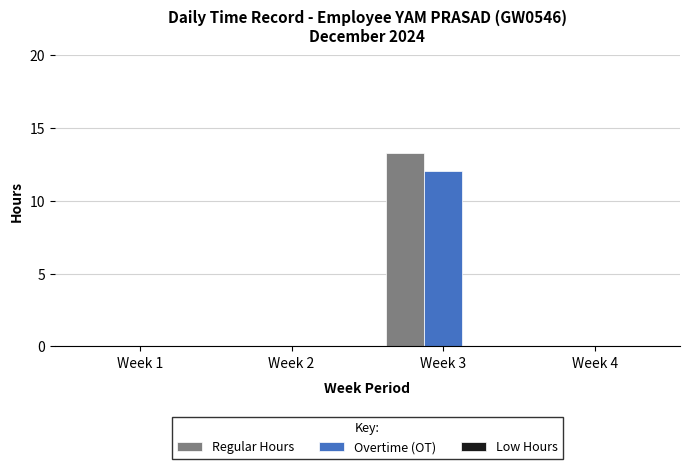

What is the maximum value shown in the chart?

13.3